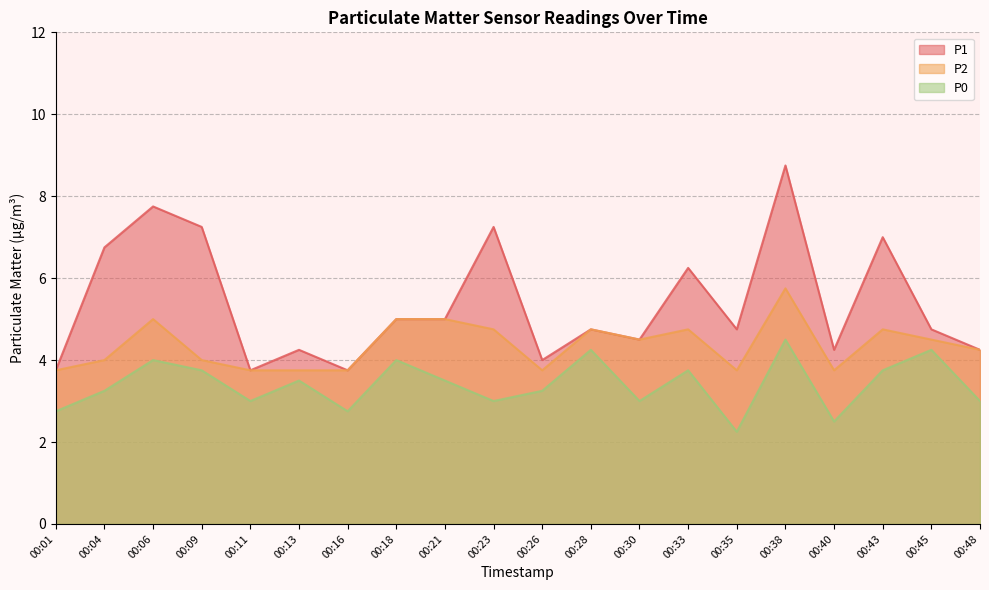

At which category is the sum across all series the highest?

00:38